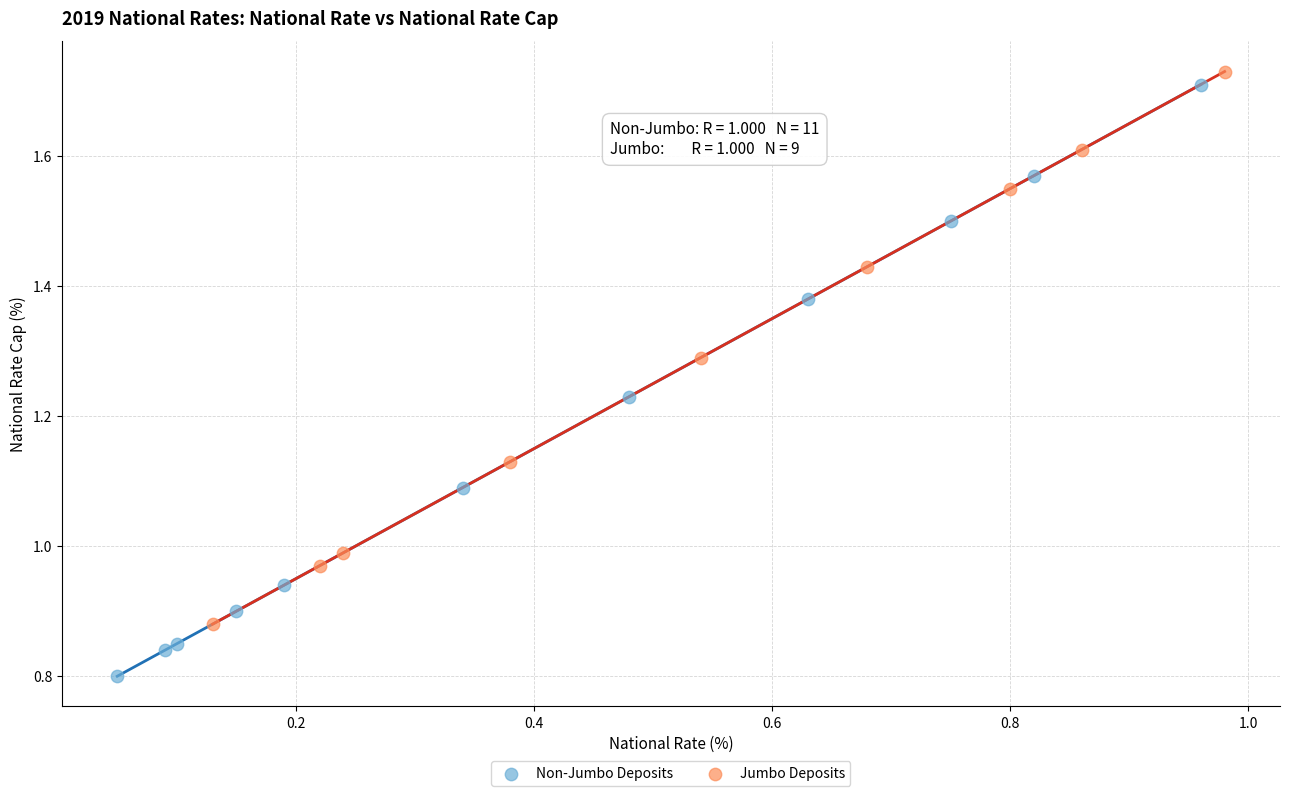

Which series has the widest spread of Y values?

Non-Jumbo Deposits